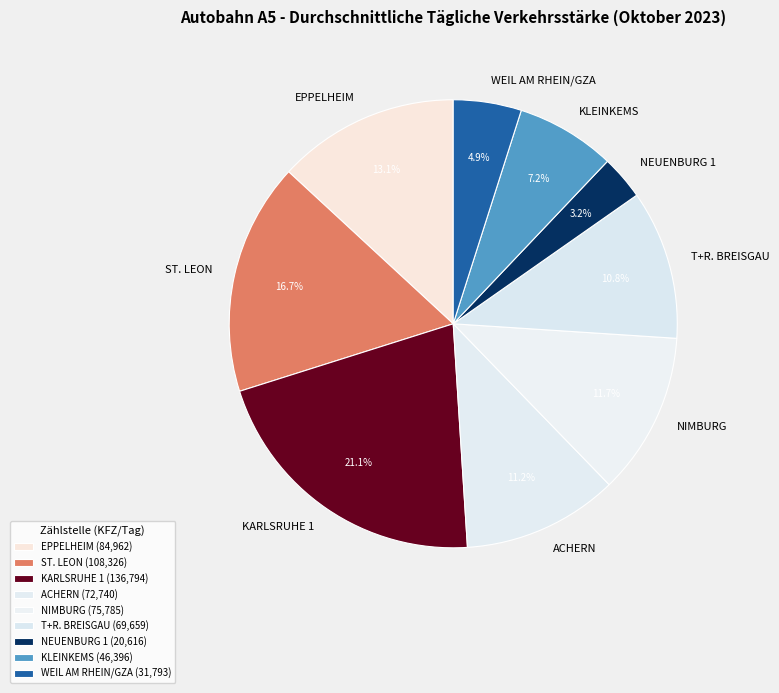

The ACHERN slice represents 24% of the pie. True or false?

False